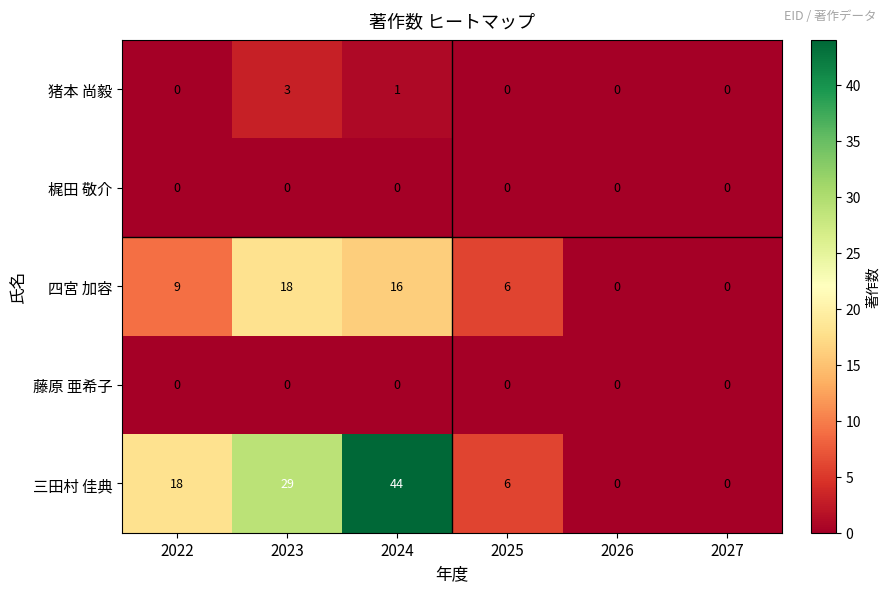

How many series are shown in this chart?

5